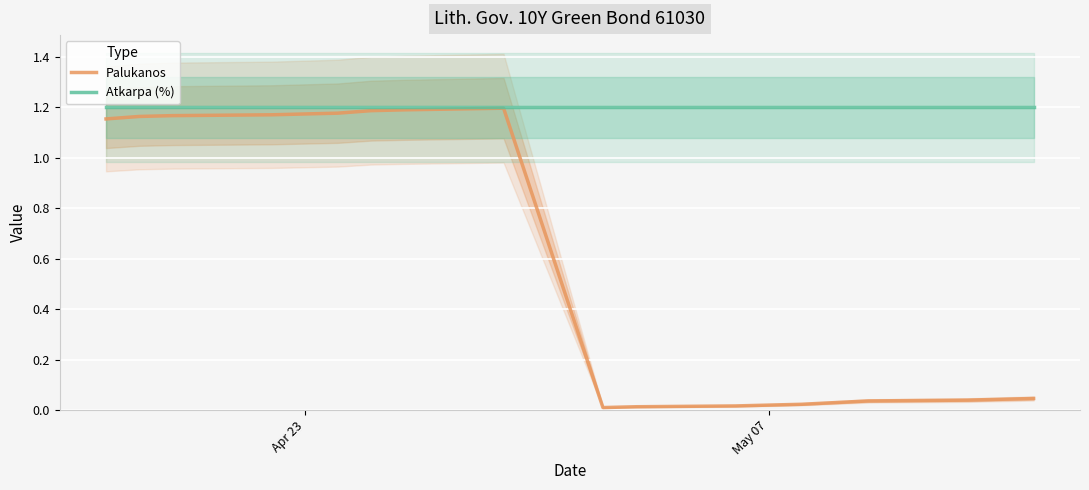

True or false: Atkarpa (%) has a value of 1.8 at 11.

False